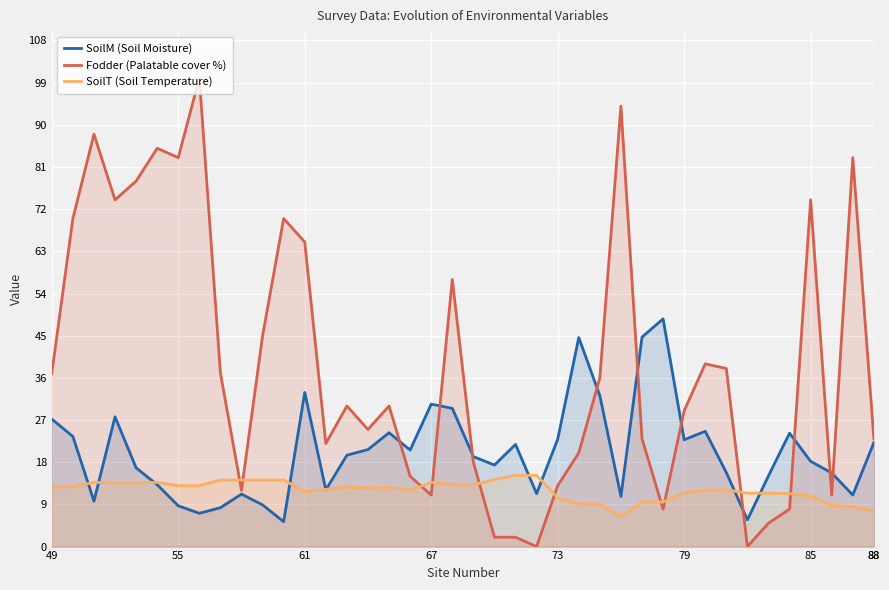

True or false: Fodder (Palatable cover %) and SoilT (Soil Temperature) cross at least once.

True